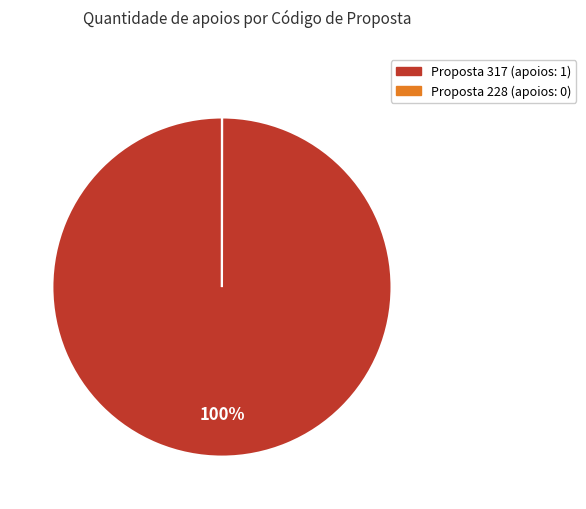

Is there a majority slice in this chart?

Yes